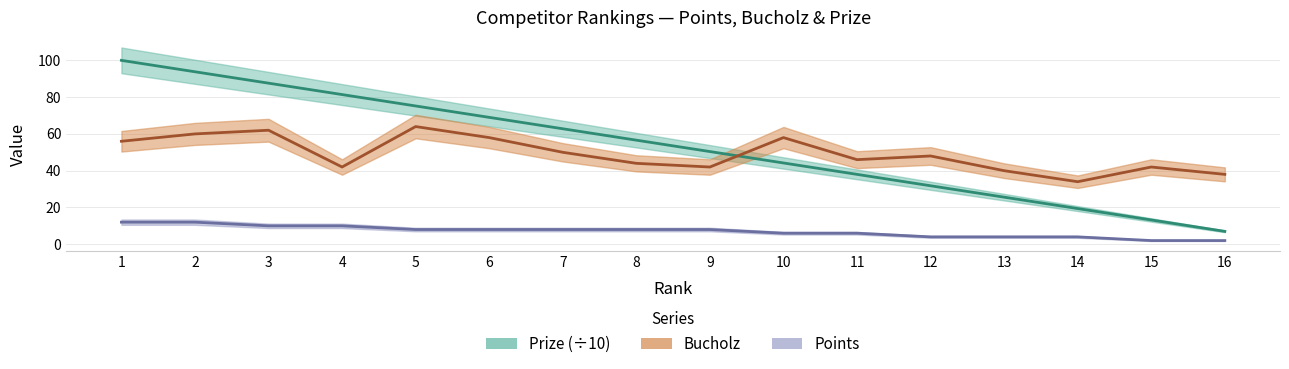

List the labels in order of Bucholz value, smallest first.

14, 16, 13, 4, 9, 15, 8, 11, 12, 7, 1, 6, 10, 2, 3, 5